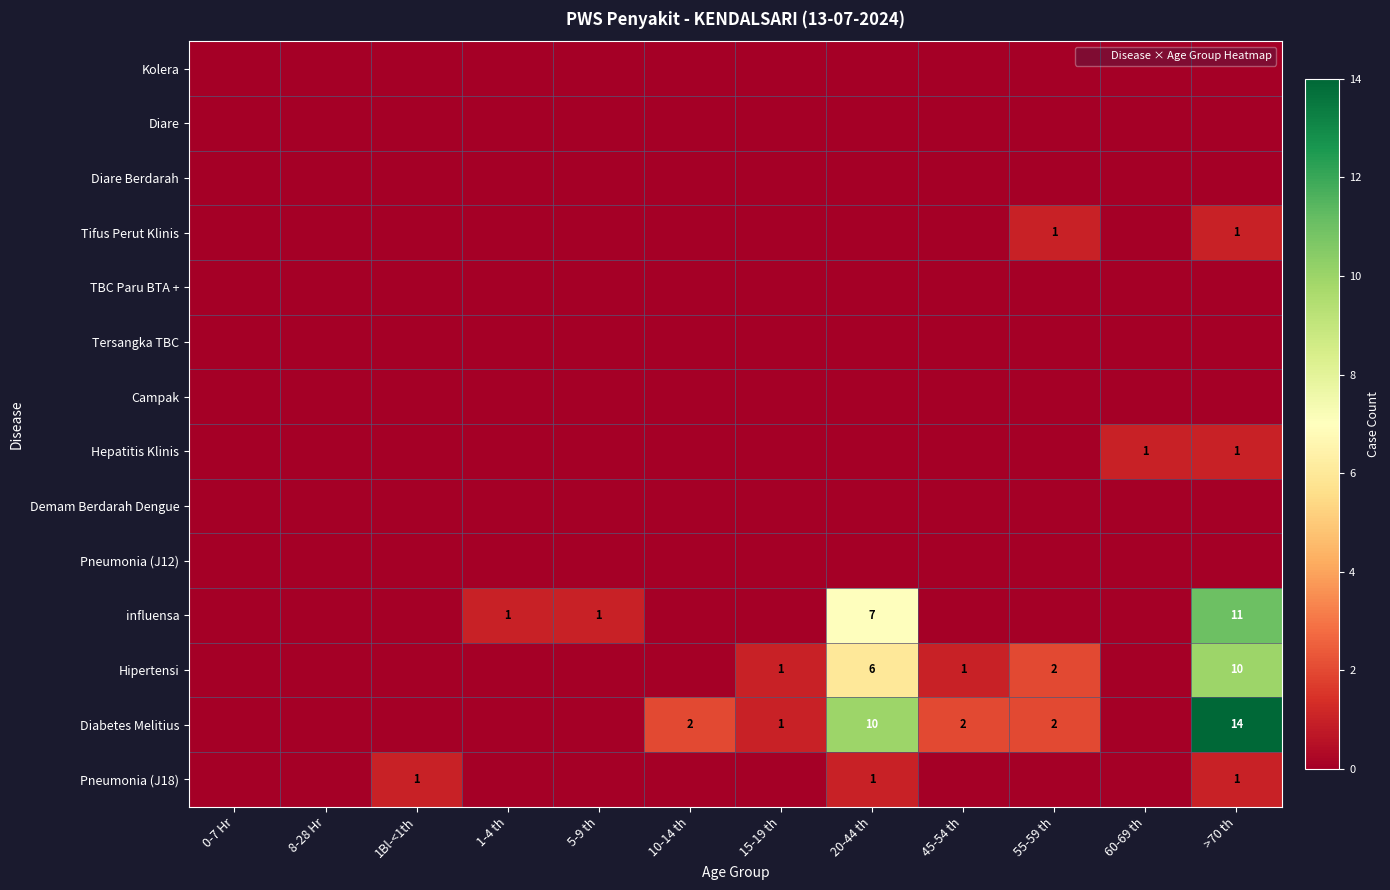

What is the spread (max minus min) of values at 5-9 th?

1